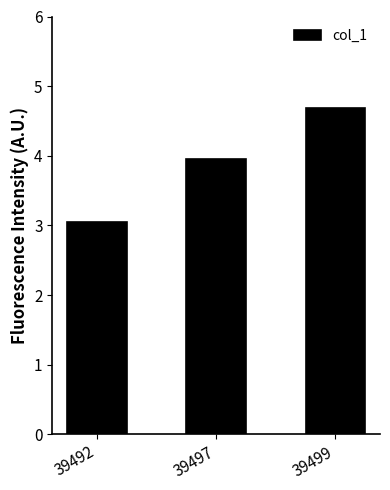

True or false: the data shows 0.9 at 39492.

False